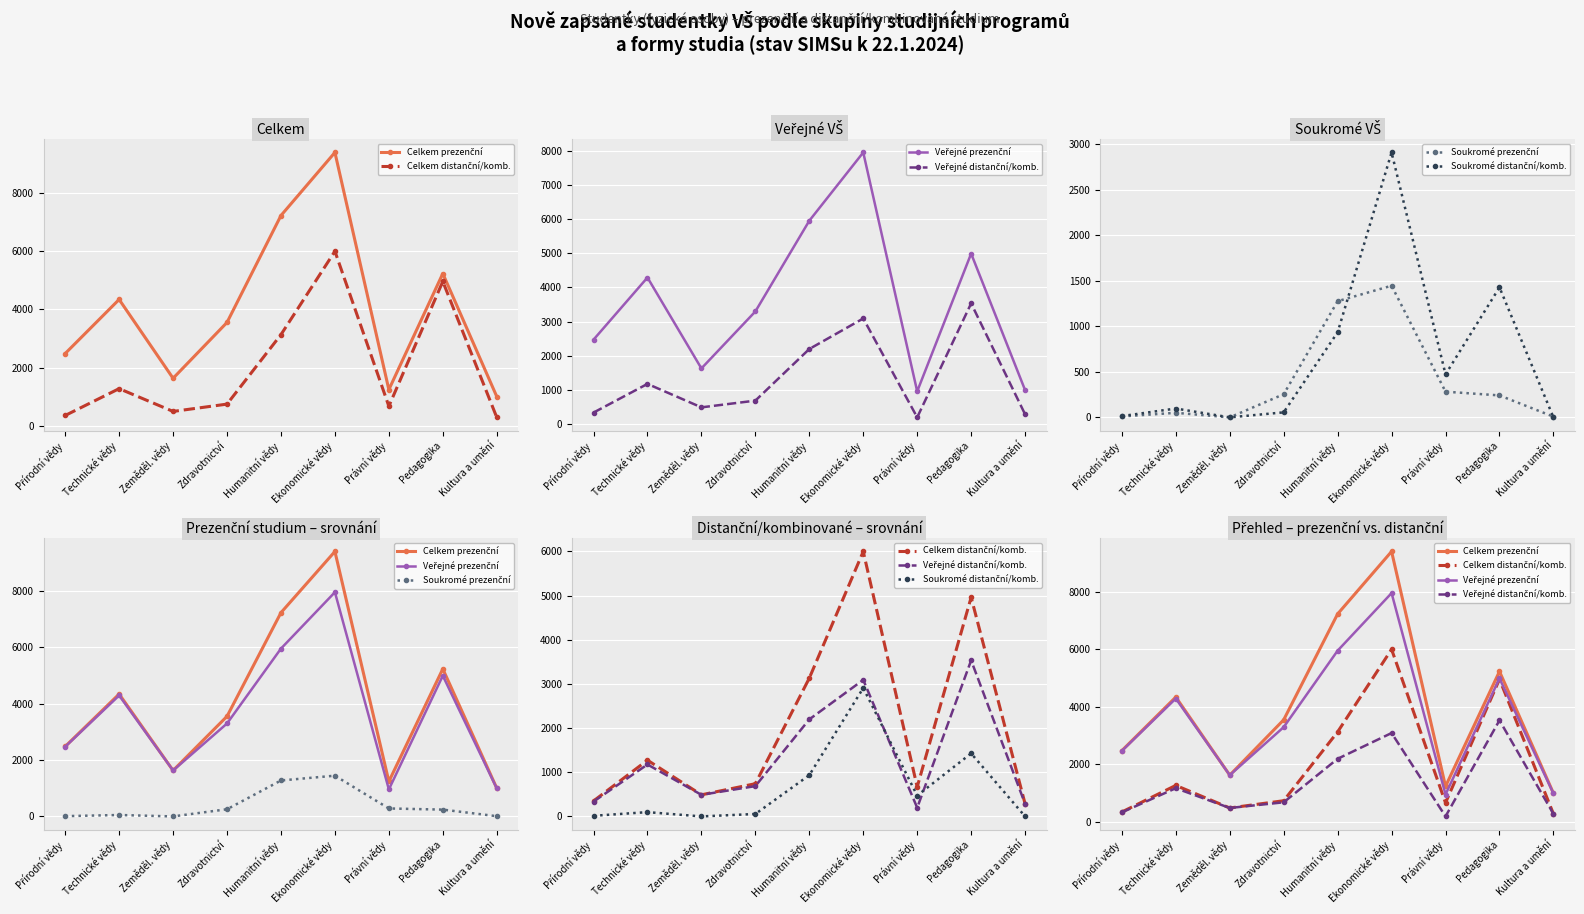

The Veřejné prezenční series shows 1964 at Pedagogika. True or false?

False